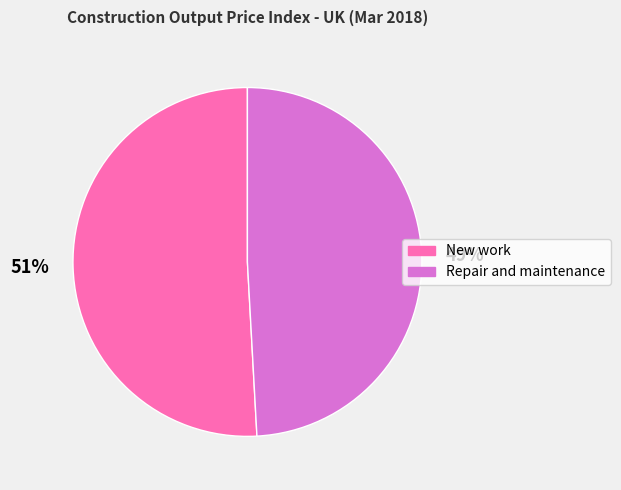

Rank the categories by value from lowest to highest.

Repair and maintenance, New work